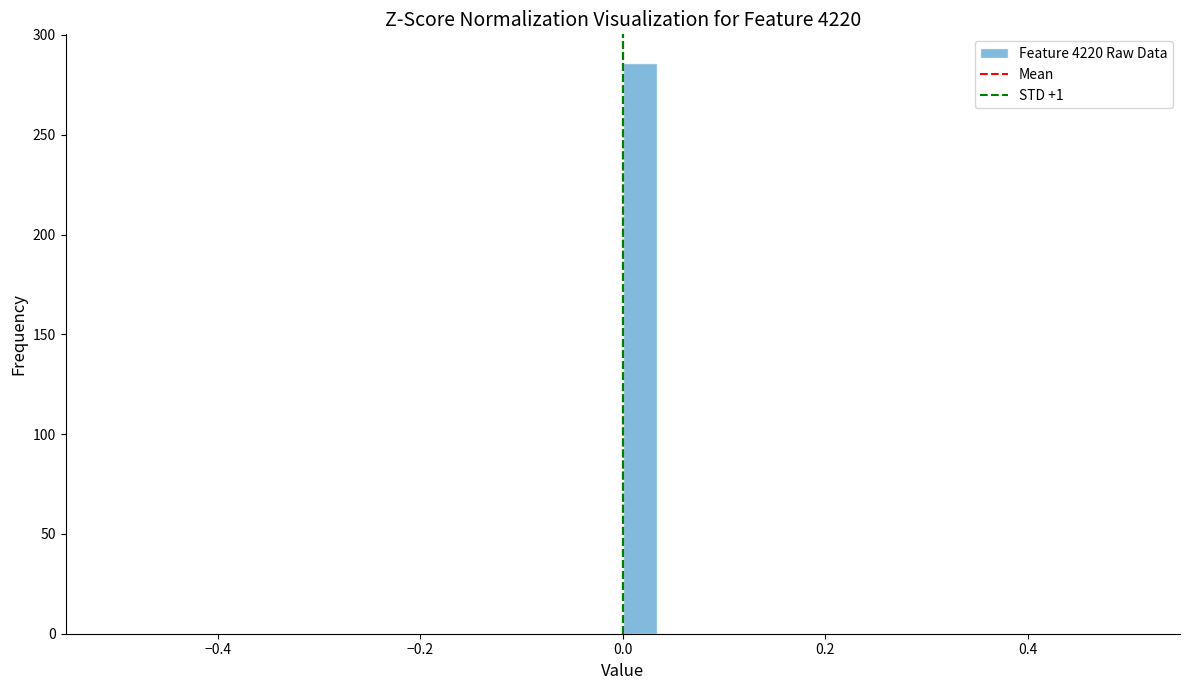

Around what value on the x-axis is the tallest bar? Give the approximate position of its centre, as read against the axis.

0.02